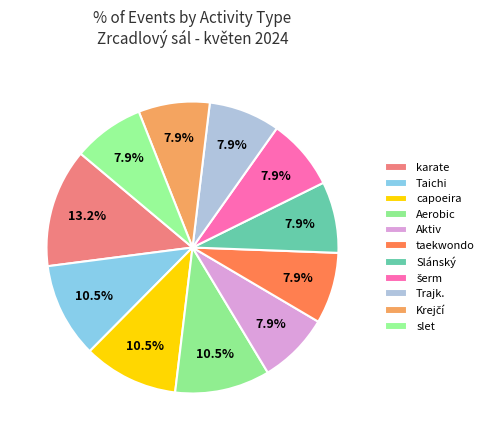

How many segments does this pie chart have?

11